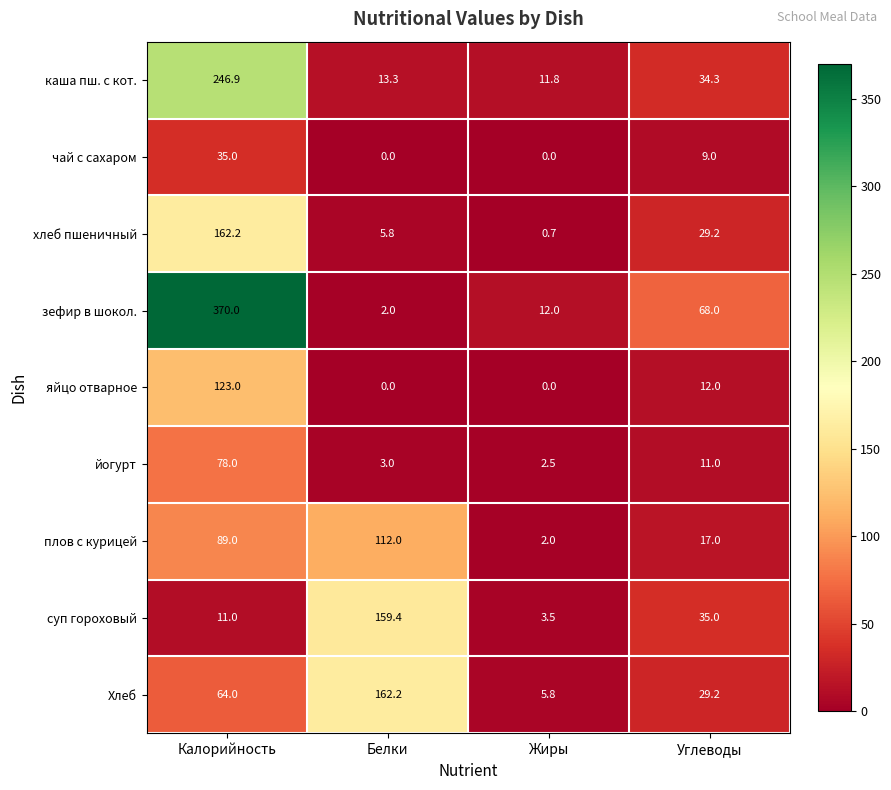

At which label does каша пш. с кот. reach its peak?

Калорийность